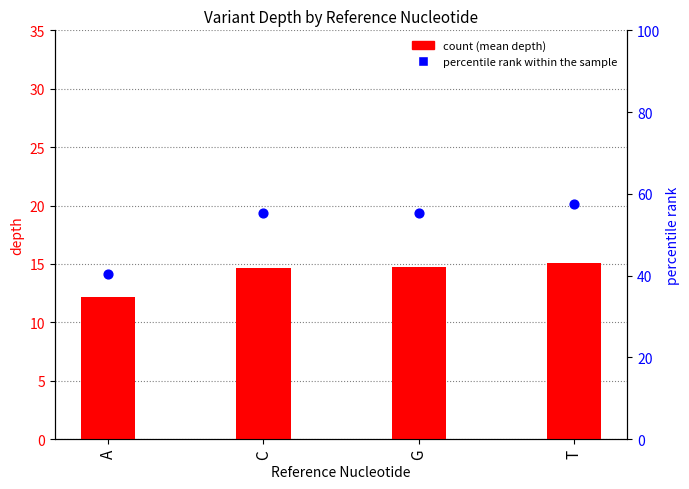

Which series reaches the minimum Y coordinate?

count